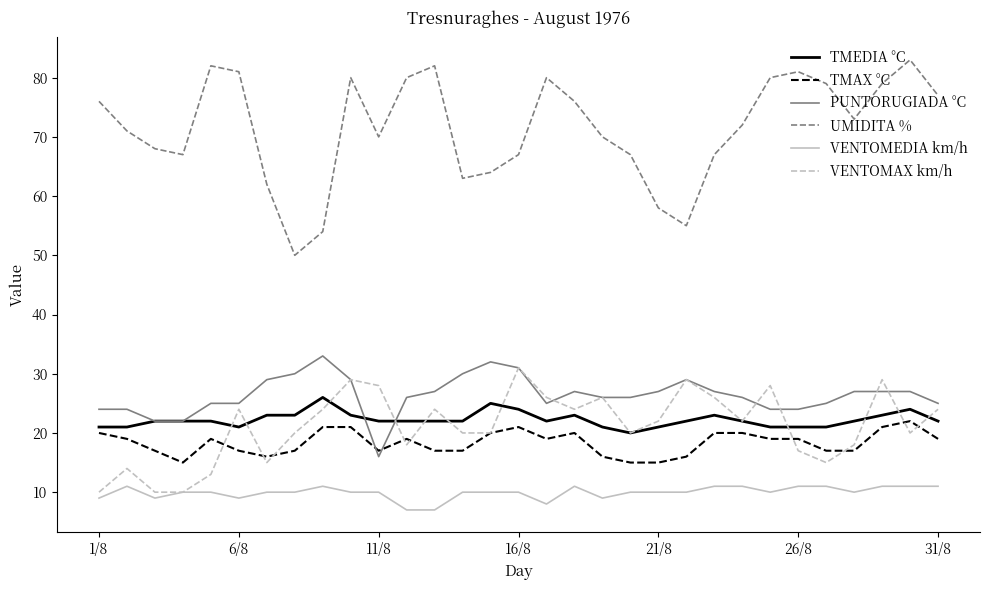

Which series has the largest range (max minus min)?

UMIDITA %